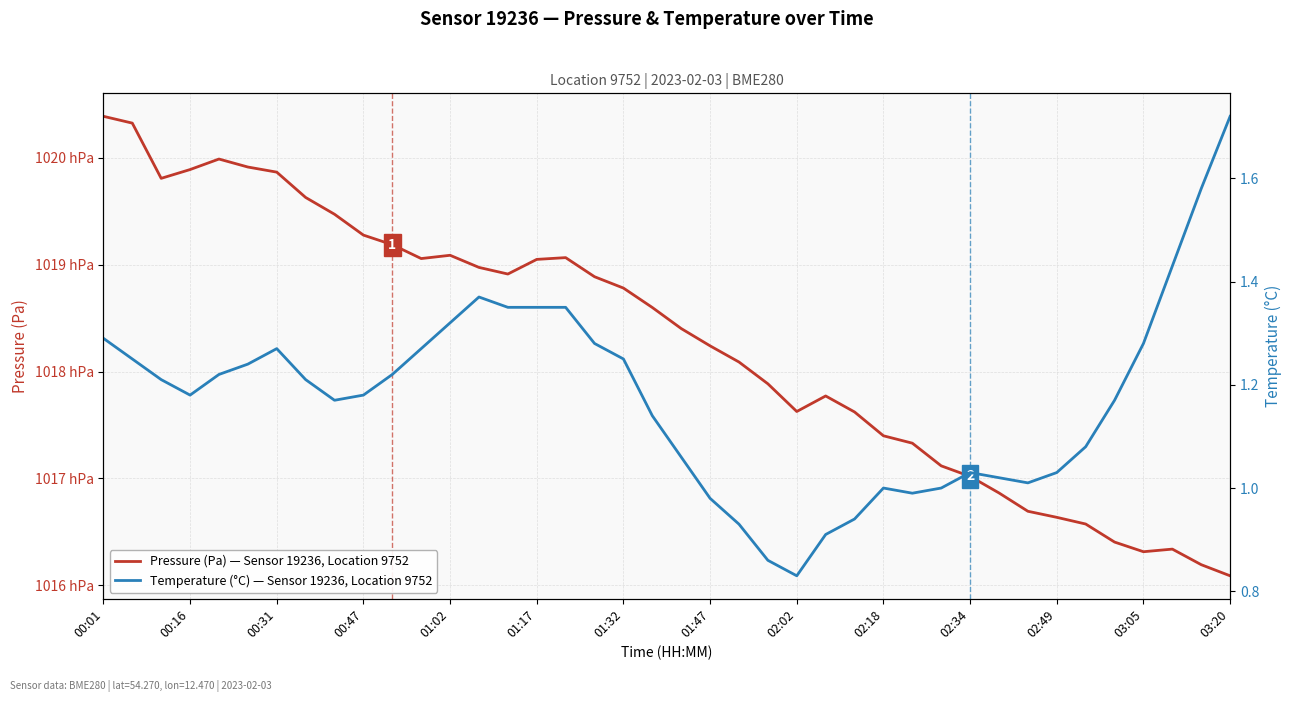

Rank the series by their maximum value, from lowest to highest.

Temperature (°C) — Sensor 19236, Location 9752, Pressure (Pa) — Sensor 19236, Location 9752